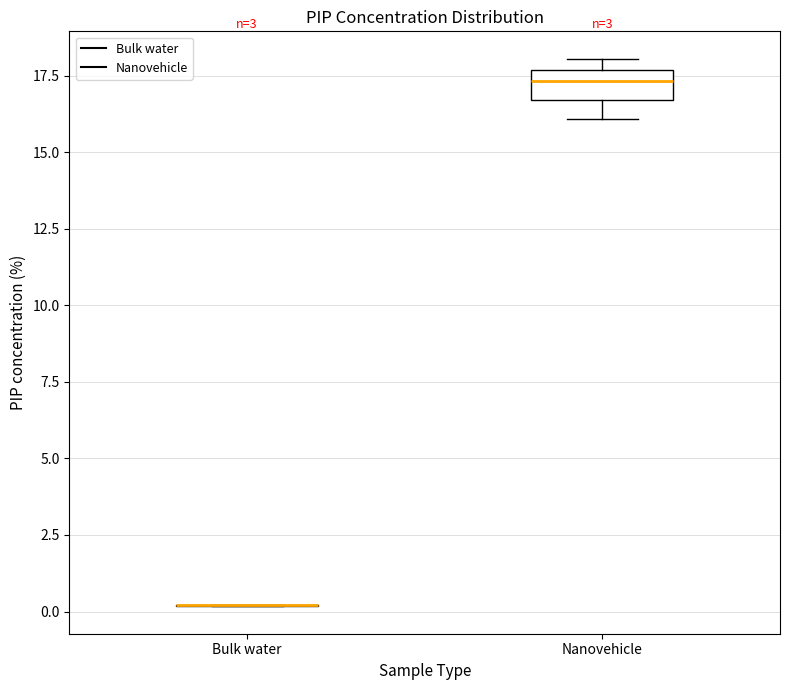

Reading left to right, read every box against the y-axis: the position of its median line, the range the box covers, and the ends of its whiskers. The values are not printed on the chart, so give them approximately, as read against the axis.

Bulk water: box collapsed to a line at 0.0, whiskers 0.0 to 0.0
Nanovehicle: median 17.5 (inside the box), box 16.5 to 17.5, whiskers 16.0 to 18.0